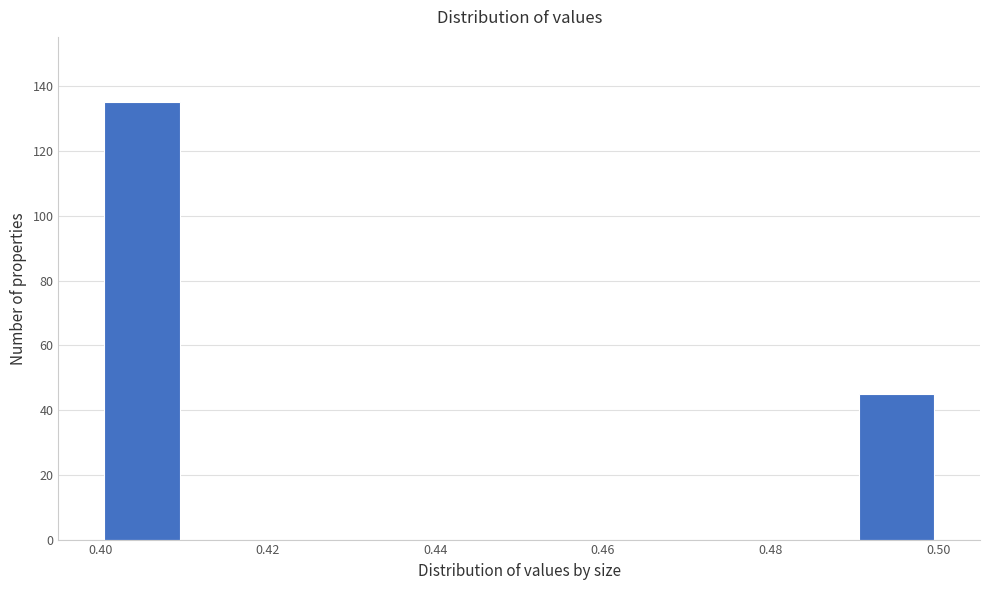

Which range on the x-axis has the tallest bar?

0.40 to 0.41